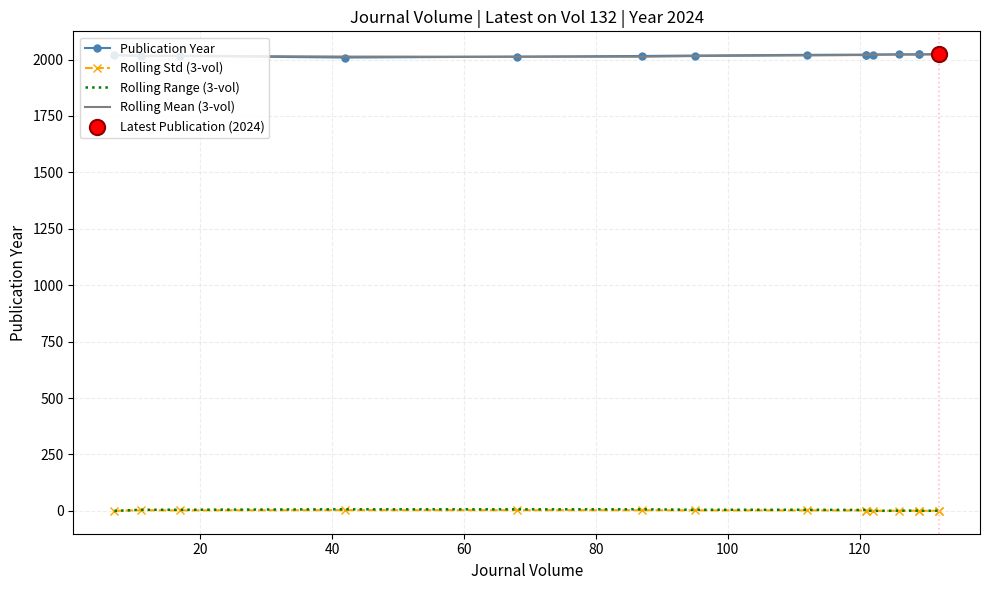

What are all the series names shown in the legend?

Publication Year, Rolling Std (3-vol), Rolling Range (3-vol), Rolling Mean (3-vol)